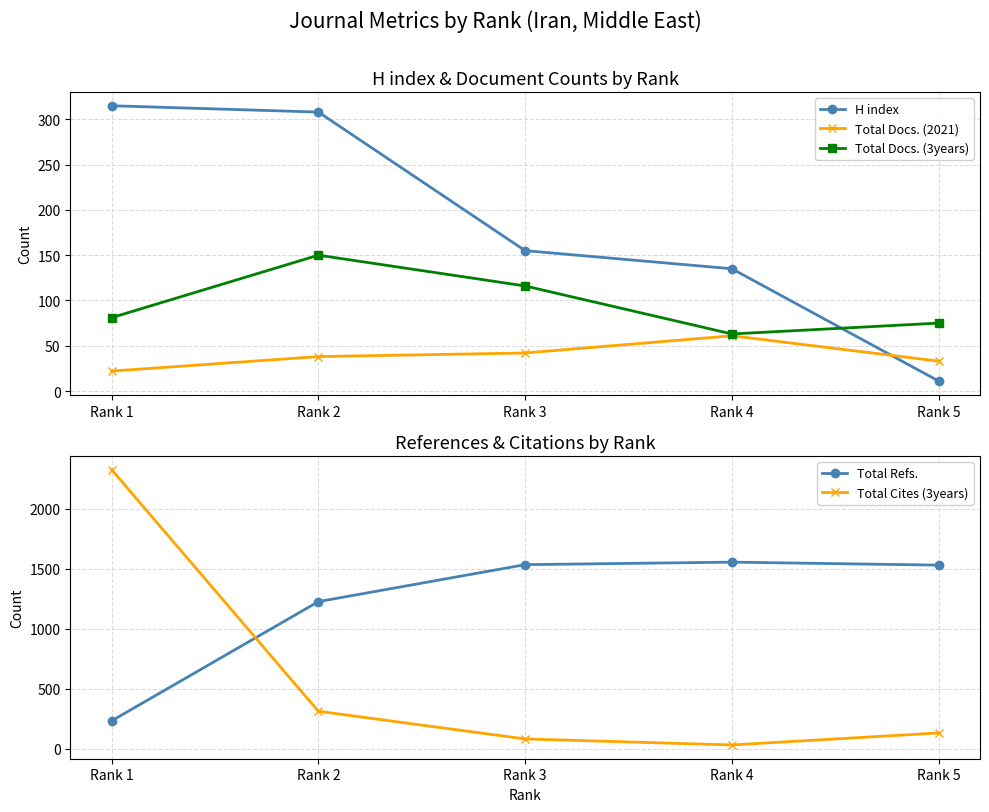

Reading right to left, transcribe all the data shown in this chart.

H index: Rank 5=11	Rank 4=135	Rank 3=155	Rank 2=308	Rank 1=315
Total Docs. (2021): Rank 5=33	Rank 4=61	Rank 3=42	Rank 2=38	Rank 1=22
Total Docs. (3years): Rank 5=75	Rank 4=63	Rank 3=116	Rank 2=150	Rank 1=81
Total Refs.: Rank 5=1529	Rank 4=1554	Rank 3=1533	Rank 2=1225	Rank 1=231
Total Cites (3years): Rank 5=130	Rank 4=30	Rank 3=80	Rank 2=311	Rank 1=2325